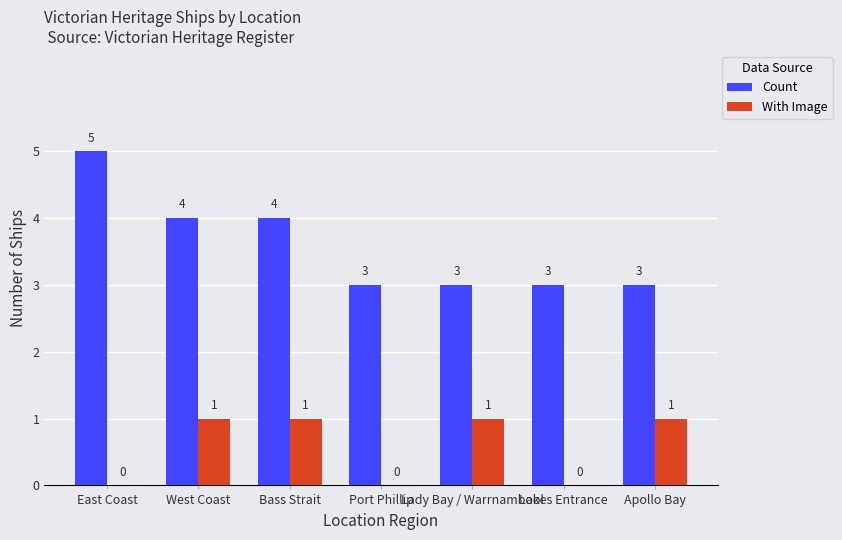

True or false: With Image has a value of 0 at Lakes Entrance.

True